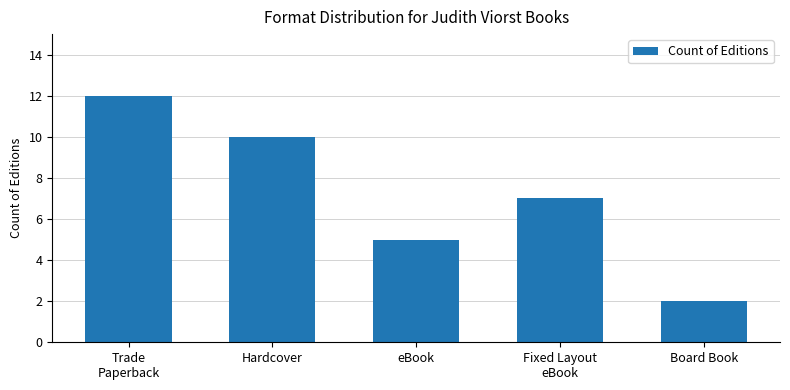

What is the difference between the values at Trade
Paperback and Hardcover?

2